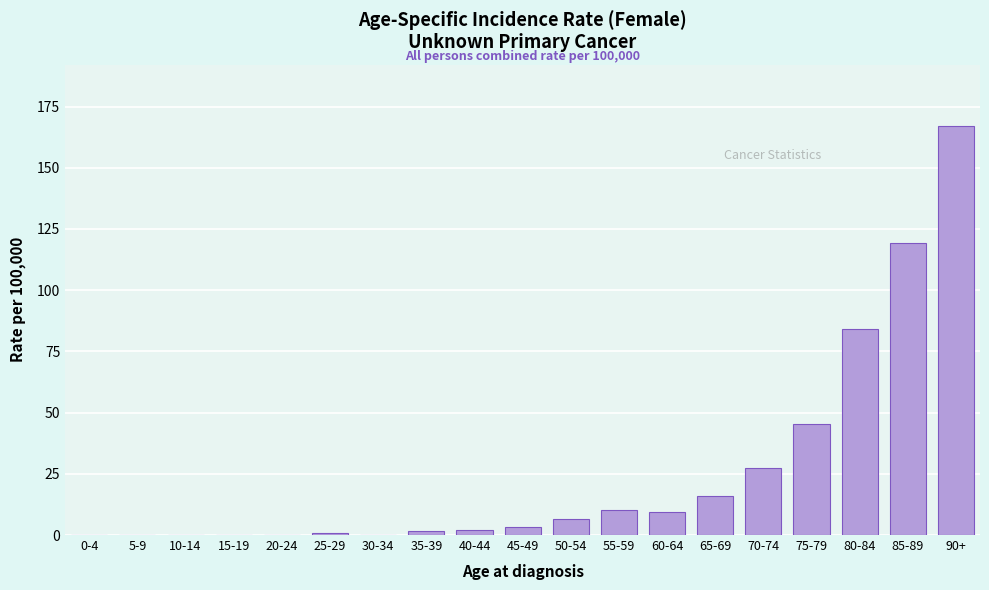

True or false: the data shows 0.0 at 0-4.

True